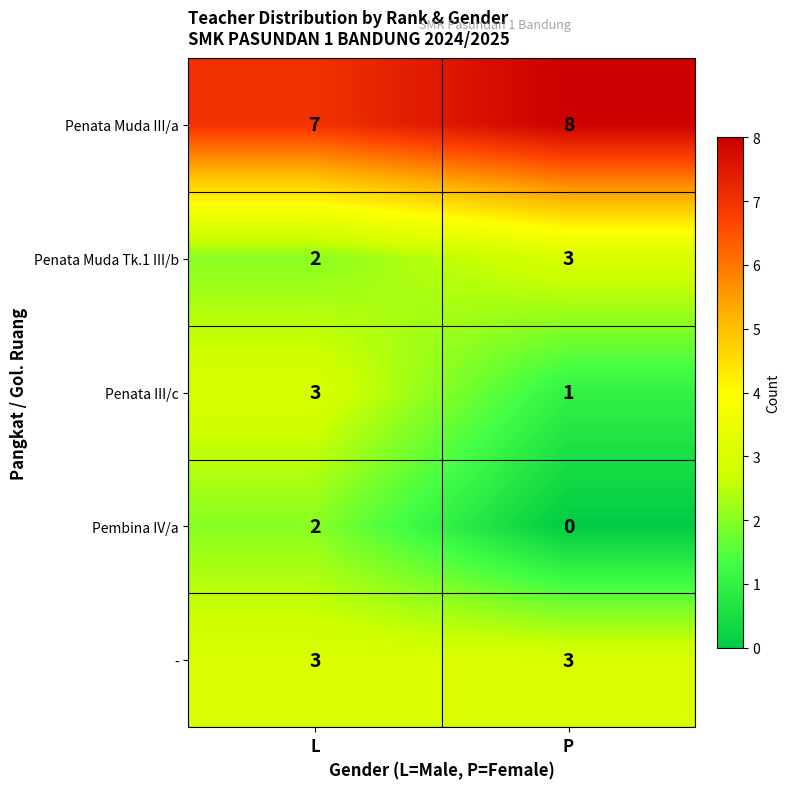

What is the sum of all Penata Muda III/a values?

15